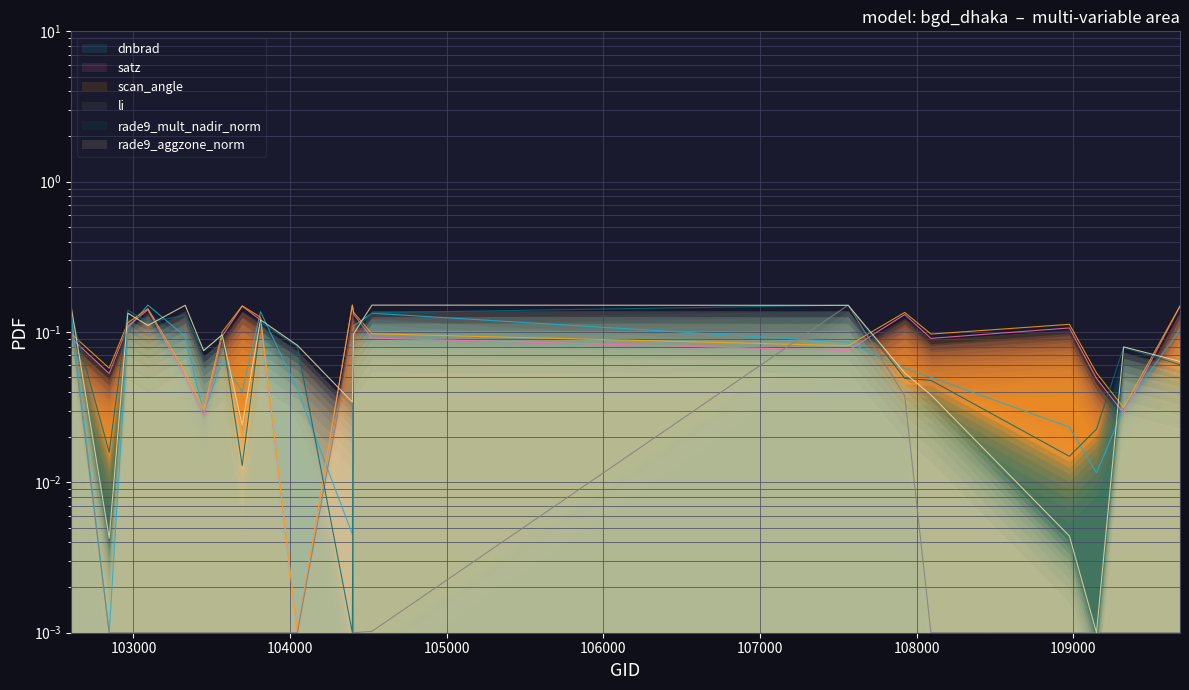

What is the value of the rade9_mult_nadir_norm point at the 1st from the left?

0.1